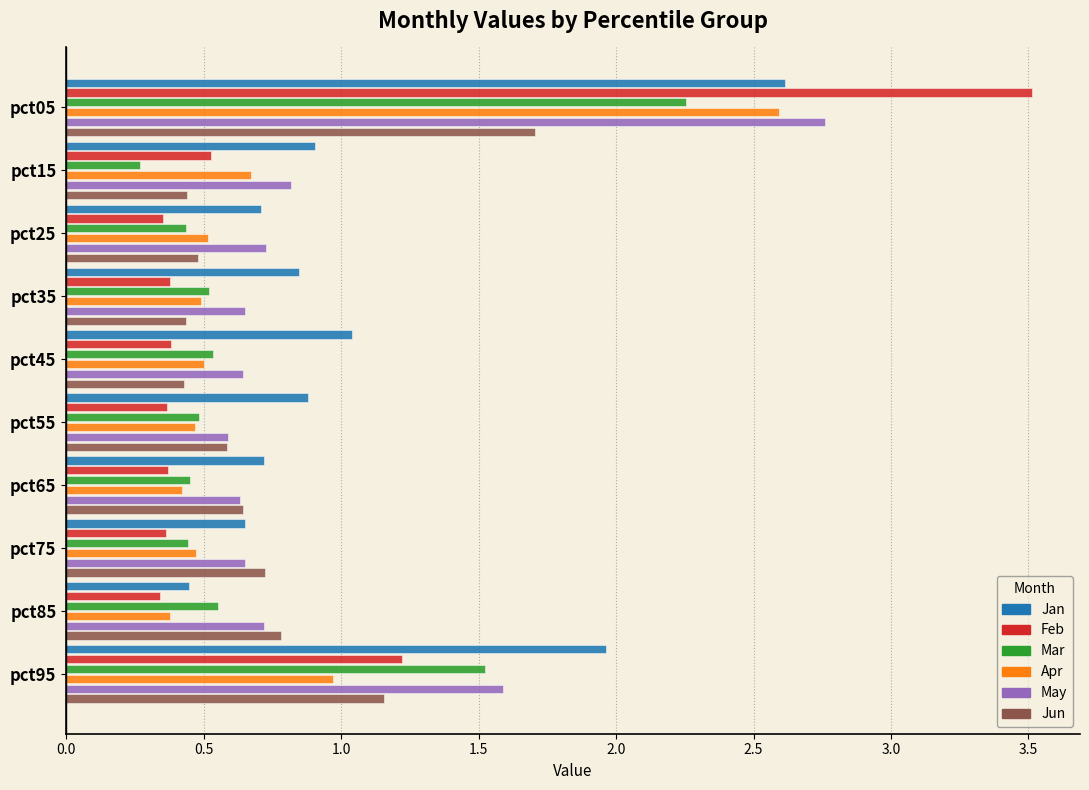

Which category has the lowest value across all series?

pct15